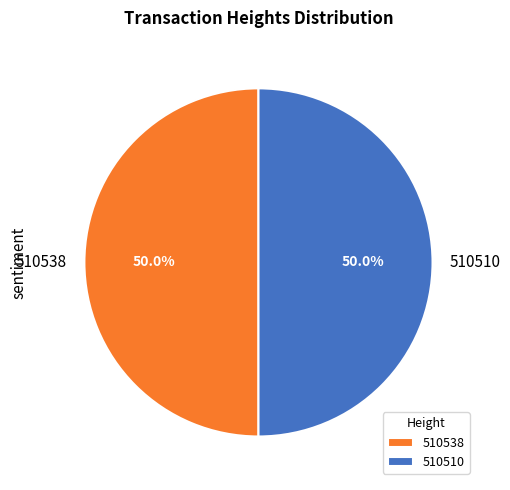

How many segments does this pie chart have?

2